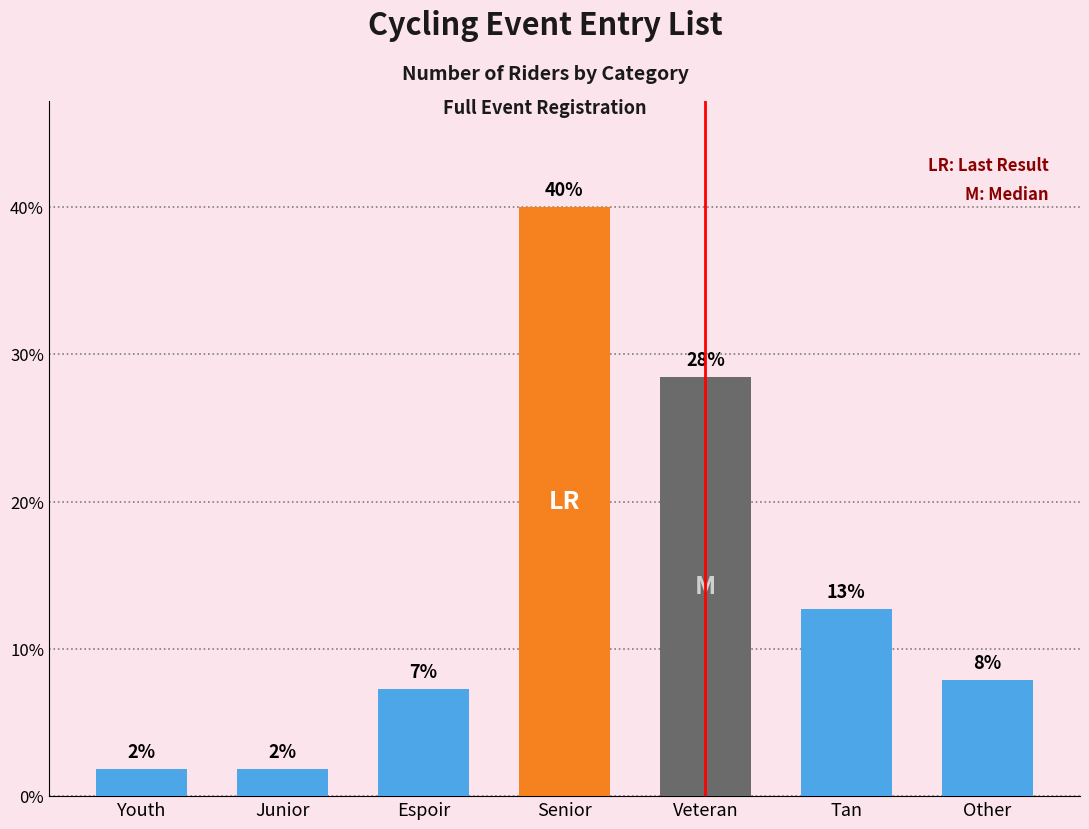

Are the bars horizontal?

No